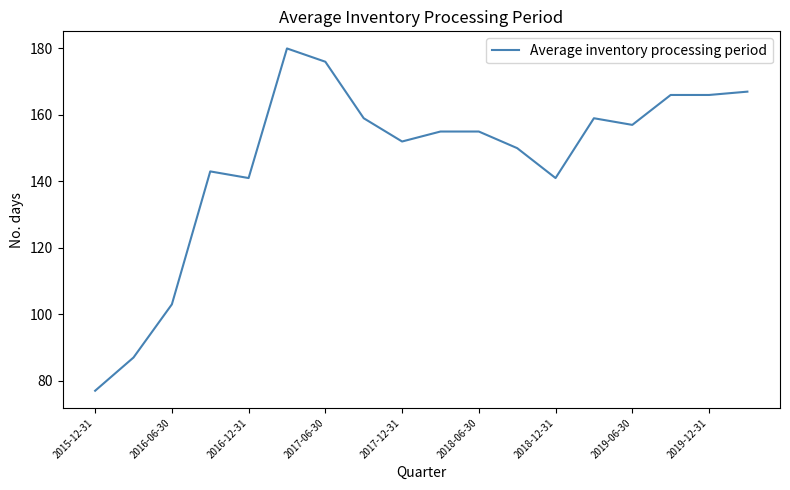

What is the minimum value shown in the chart?

77